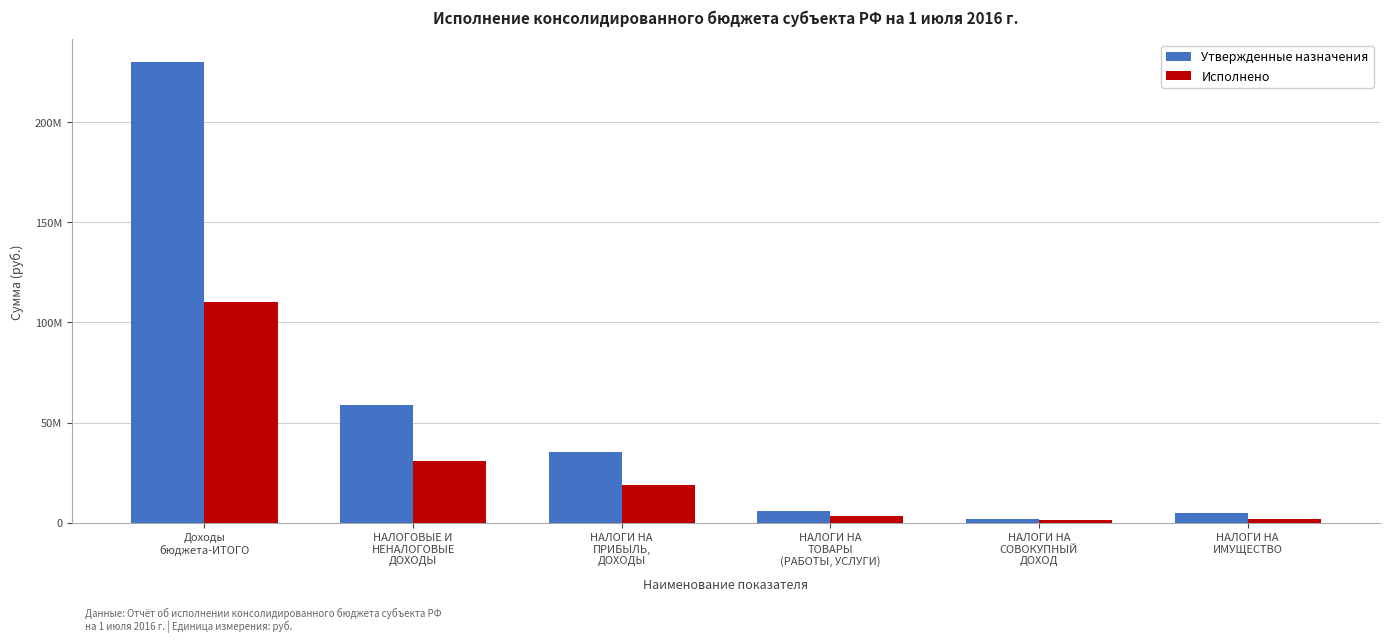

What are all the series names shown in the legend?

Утвержденные назначения, Исполнено